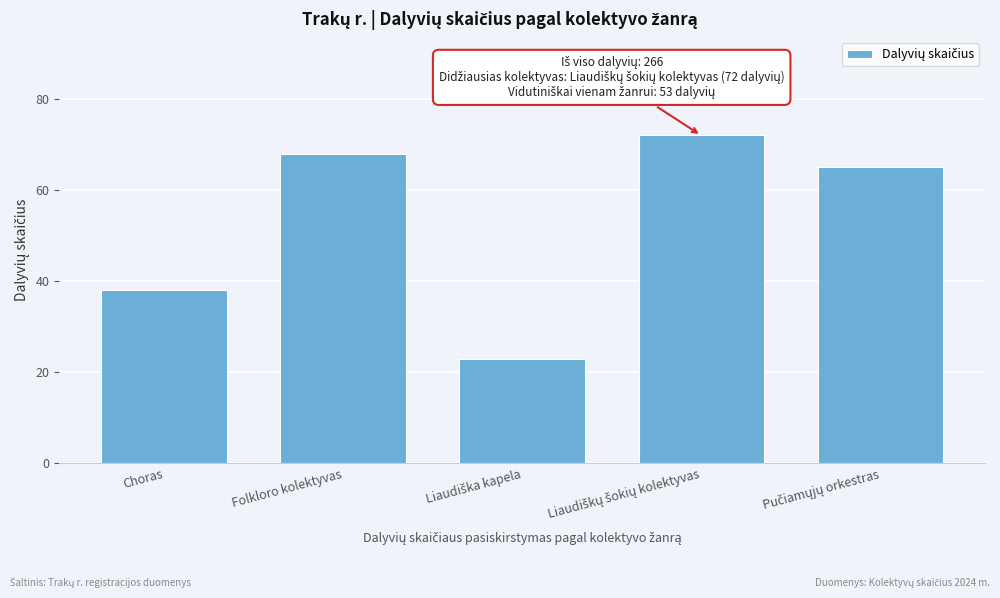

Reading left to right, list all the values displayed in this chart.

38	68	23	72	65